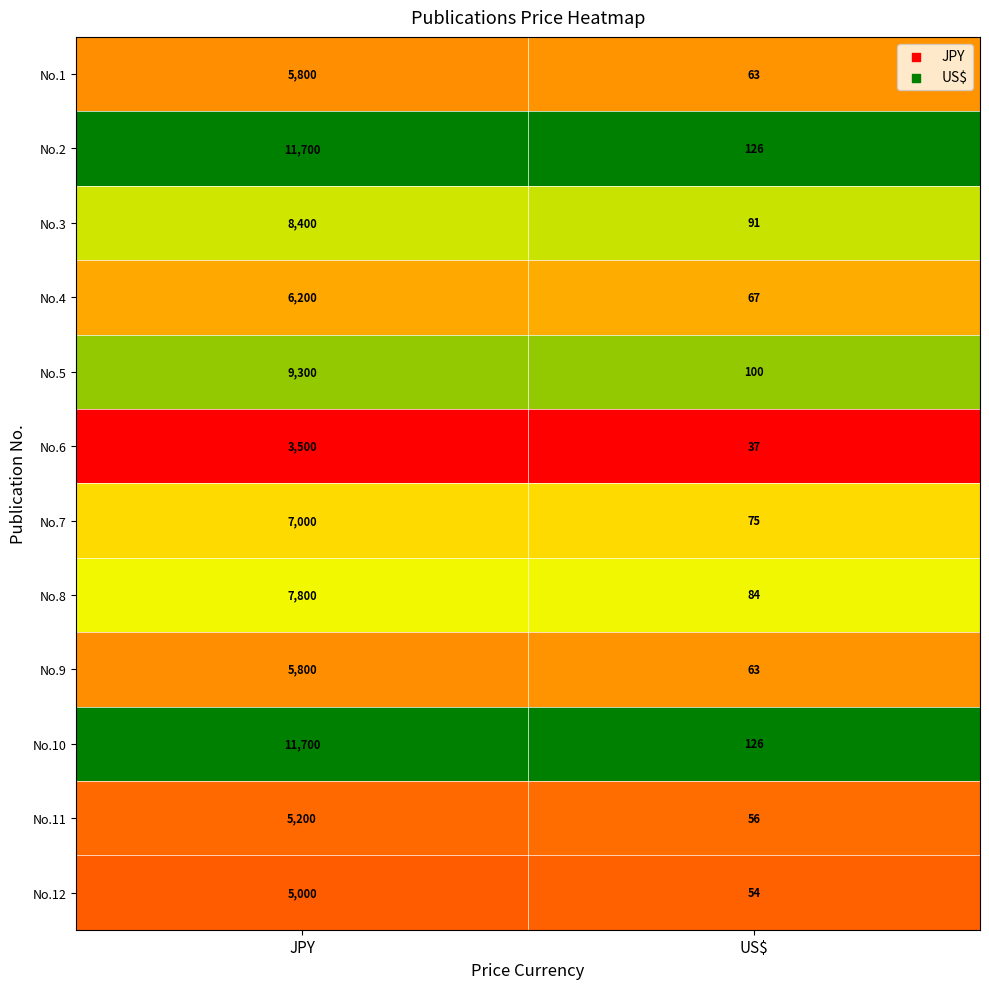

Reading left to right, extract all data points from this chart.

No.1: 5800	63
No.2: 11700	126
No.3: 8400	91
No.4: 6200	67
No.5: 9300	100
No.6: 3500	37
No.7: 7000	75
No.8: 7800	84
No.9: 5800	63
No.10: 11700	126
No.11: 5200	56
No.12: 5000	54